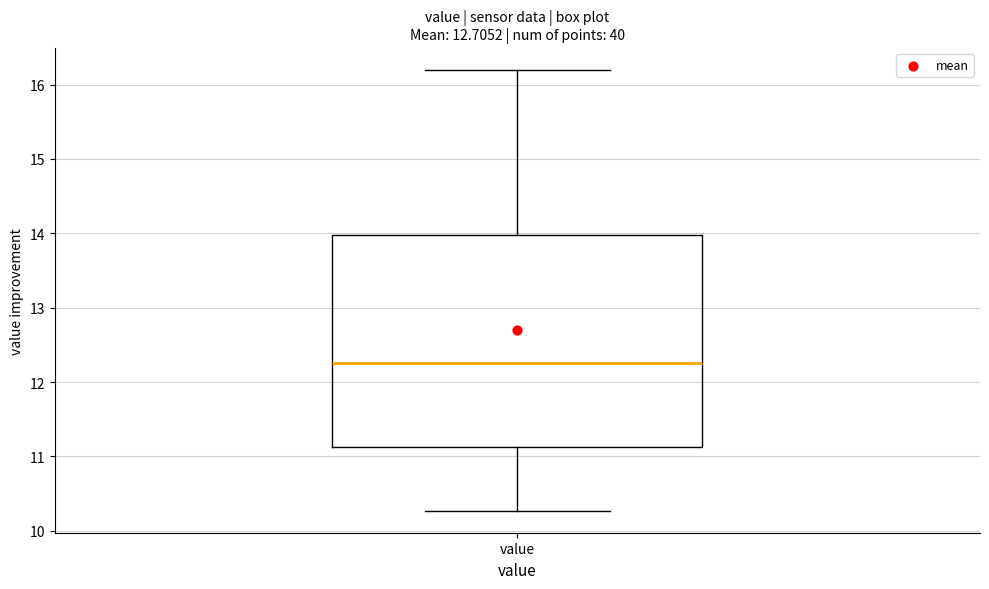

Where does the upper whisker of the box for value end on the y-axis? The values are not printed on the chart, so give them approximately, as read against the axis.

16.2